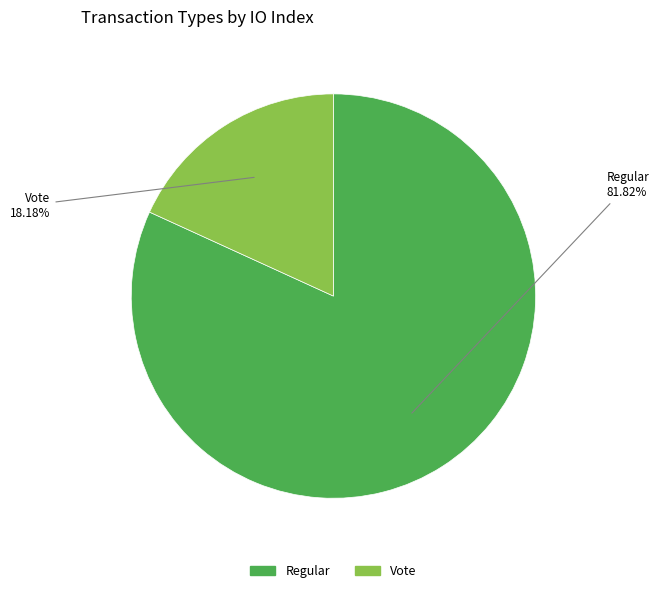

To the nearest percent, what portion does Vote represent?

18%